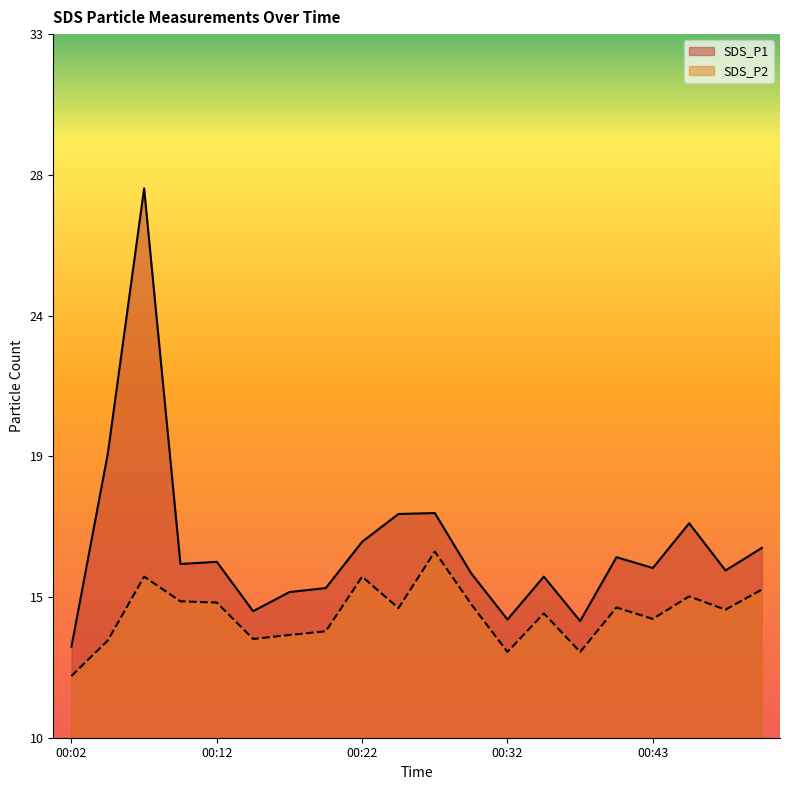

Which series has the largest range (max minus min)?

SDS_P1